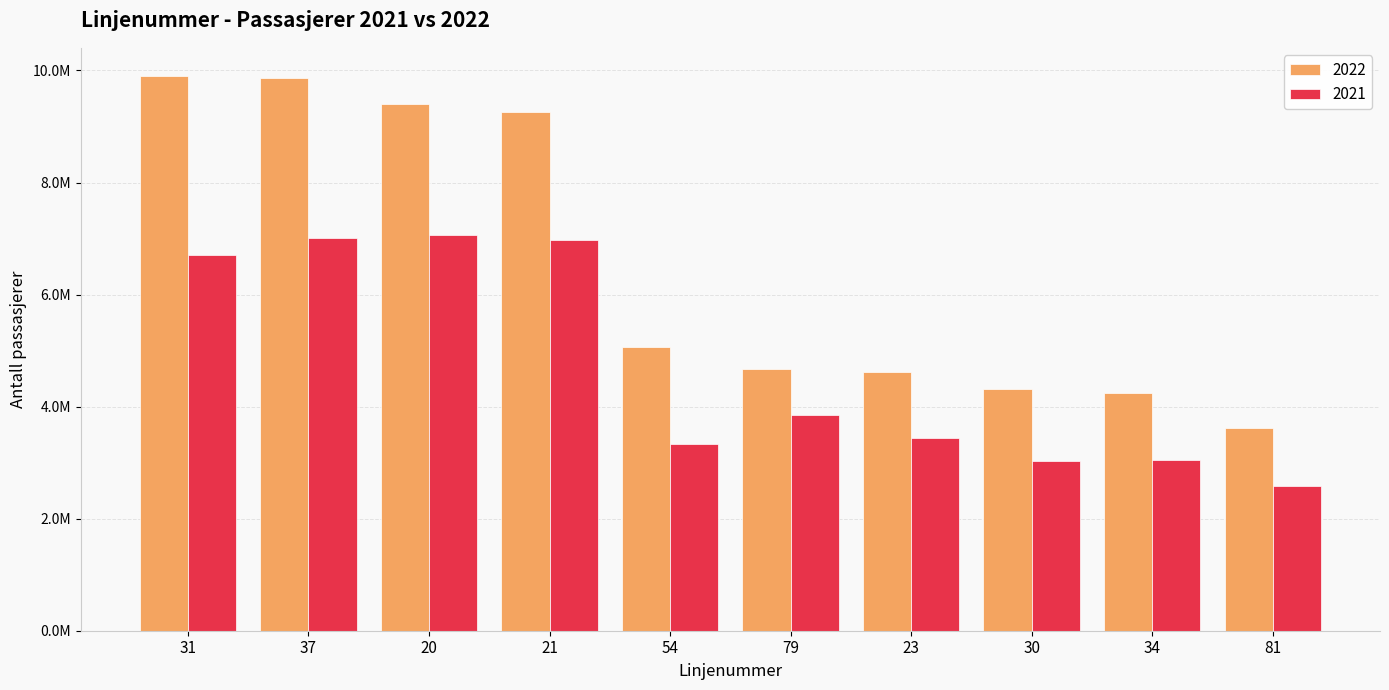

Rank the series by their average value, from highest to lowest.

2022, 2021